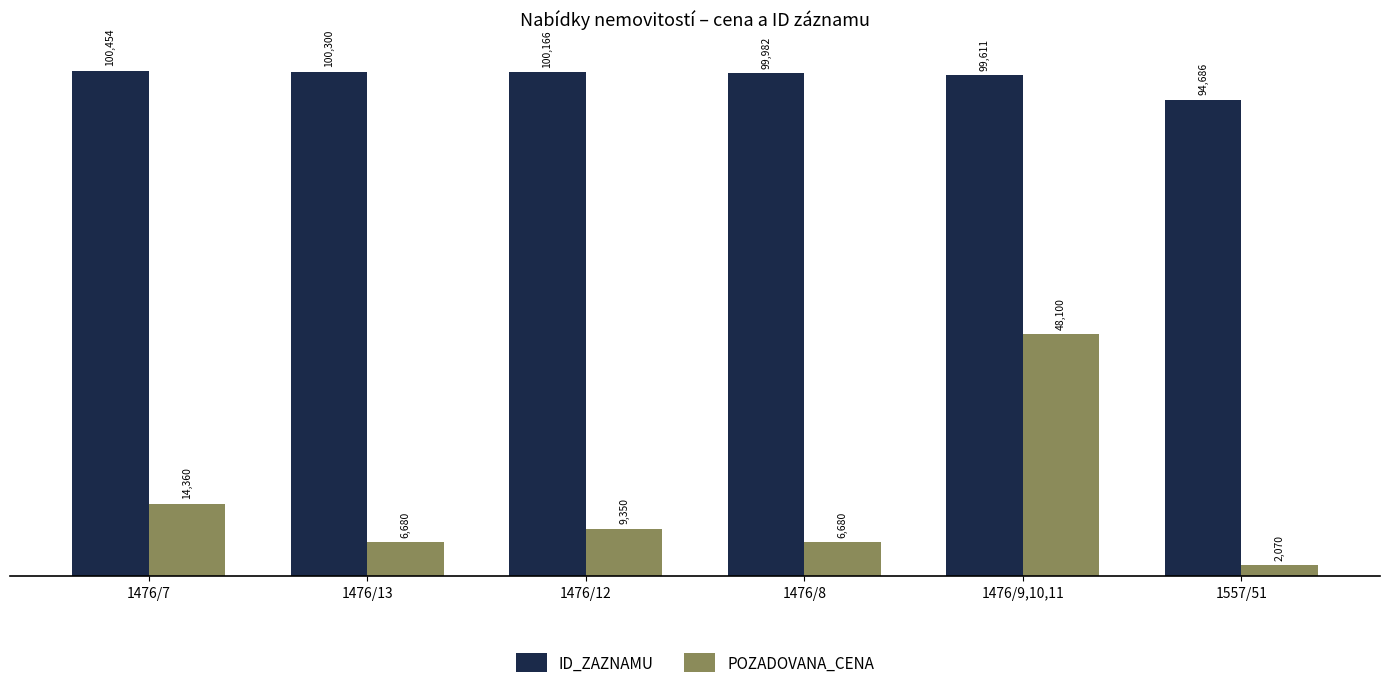

Reading left to right, list all the values displayed in this chart.

ID_ZAZNAMU: 1476/7=100454	1476/13=100300	1476/12=100166	1476/8=99982	1476/9,10,11=99611	1557/51=94686
POZADOVANA_CENA: 1476/7=14360	1476/13=6680	1476/12=9350	1476/8=6680	1476/9,10,11=48100	1557/51=2070